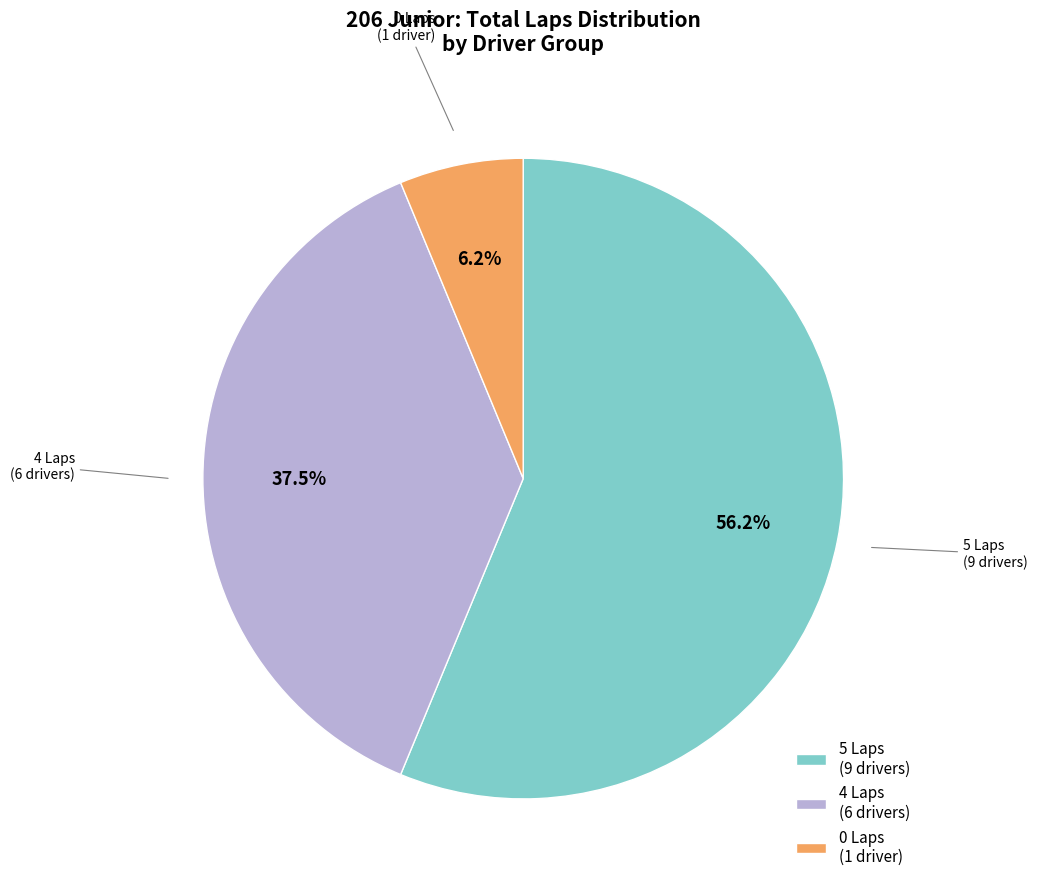

What portion of the pie excludes 4 Laps (6 drivers)?

62.5%